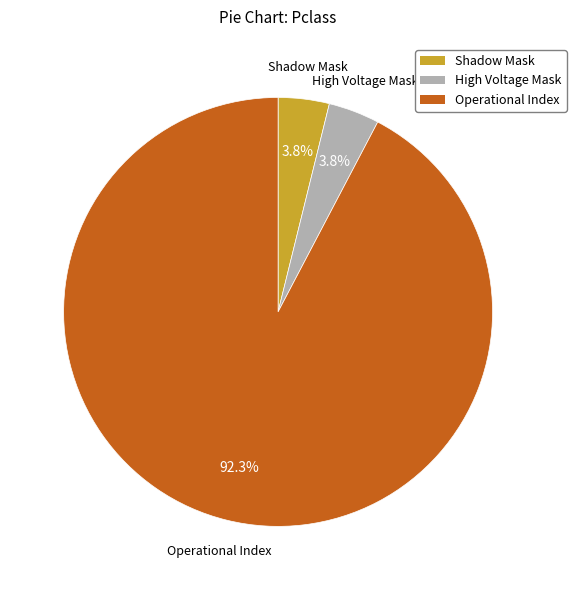

How many segments does this pie chart have?

3